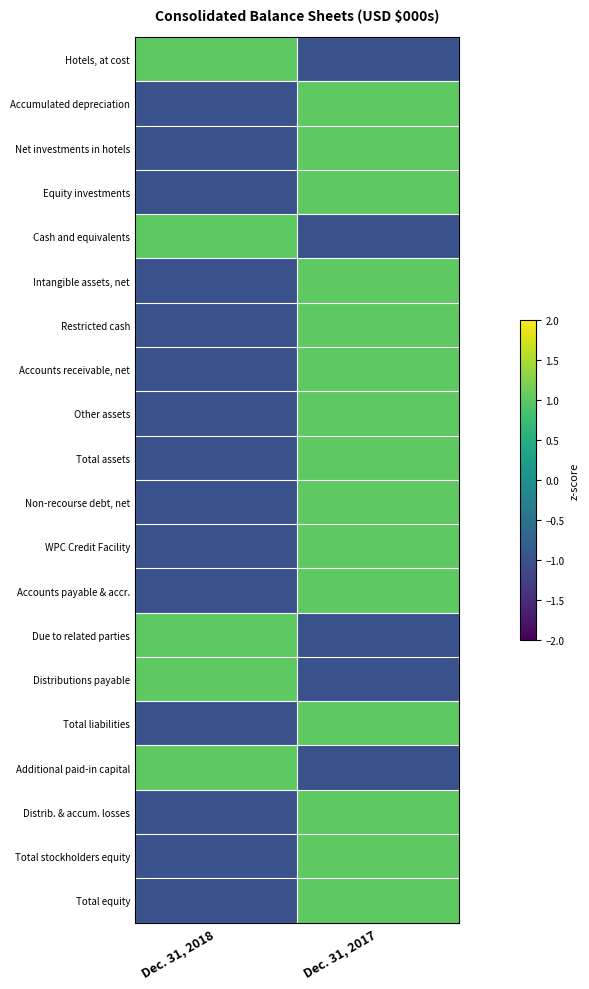

Reading left to right, transcribe all the data shown in this chart.

Hotels, at cost: Dec. 31, 2018=1	Dec. 31, 2017=-1
Accumulated depreciation: Dec. 31, 2018=-1	Dec. 31, 2017=1
Net investments in hotels: Dec. 31, 2018=-1	Dec. 31, 2017=1
Equity investments: Dec. 31, 2018=-1	Dec. 31, 2017=1
Cash and equivalents: Dec. 31, 2018=1	Dec. 31, 2017=-1
Intangible assets, net: Dec. 31, 2018=-1	Dec. 31, 2017=1
Restricted cash: Dec. 31, 2018=-1	Dec. 31, 2017=1
Accounts receivable, net: Dec. 31, 2018=-1	Dec. 31, 2017=1
Other assets: Dec. 31, 2018=-1	Dec. 31, 2017=1
Total assets: Dec. 31, 2018=-1	Dec. 31, 2017=1
Non-recourse debt, net: Dec. 31, 2018=-1	Dec. 31, 2017=1
WPC Credit Facility: Dec. 31, 2018=-1	Dec. 31, 2017=1
Accounts payable & accr.: Dec. 31, 2018=-1	Dec. 31, 2017=1
Due to related parties: Dec. 31, 2018=1	Dec. 31, 2017=-1
Distributions payable: Dec. 31, 2018=1	Dec. 31, 2017=-1
Total liabilities: Dec. 31, 2018=-1	Dec. 31, 2017=1
Additional paid-in capital: Dec. 31, 2018=1	Dec. 31, 2017=-1
Distrib. & accum. losses: Dec. 31, 2018=-1	Dec. 31, 2017=1
Total stockholders equity: Dec. 31, 2018=-1	Dec. 31, 2017=1
Total equity: Dec. 31, 2018=-1	Dec. 31, 2017=1